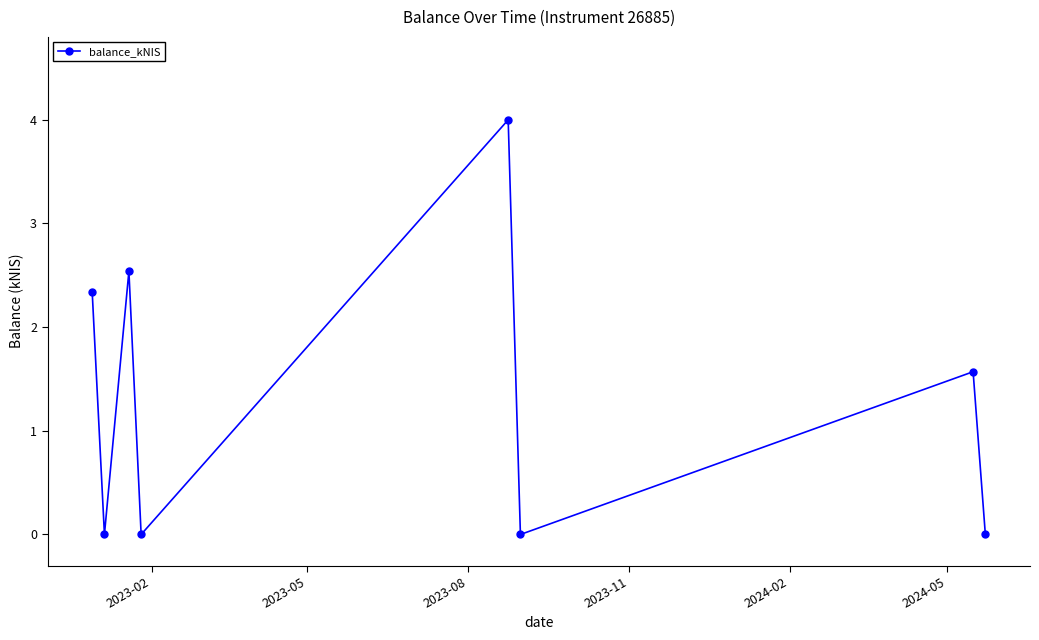

Reading left to right, extract all data points from this chart.

2.3	0.0	2.5	0.0	4.0	0.0	1.6	0.0